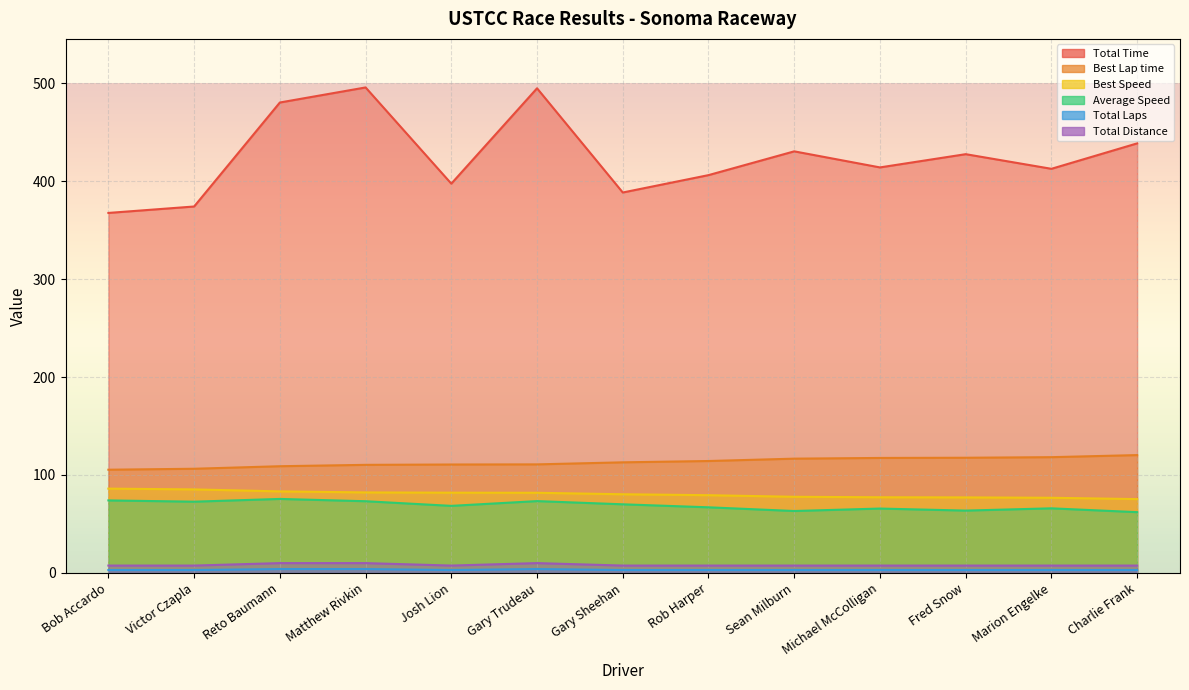

True or false: Total Distance and Total Laps cross at least once.

False